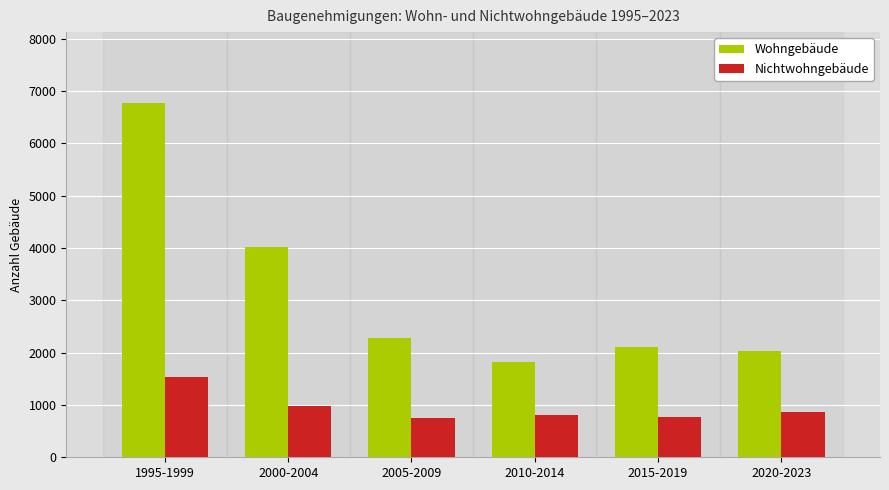

How many series are shown in this chart?

2